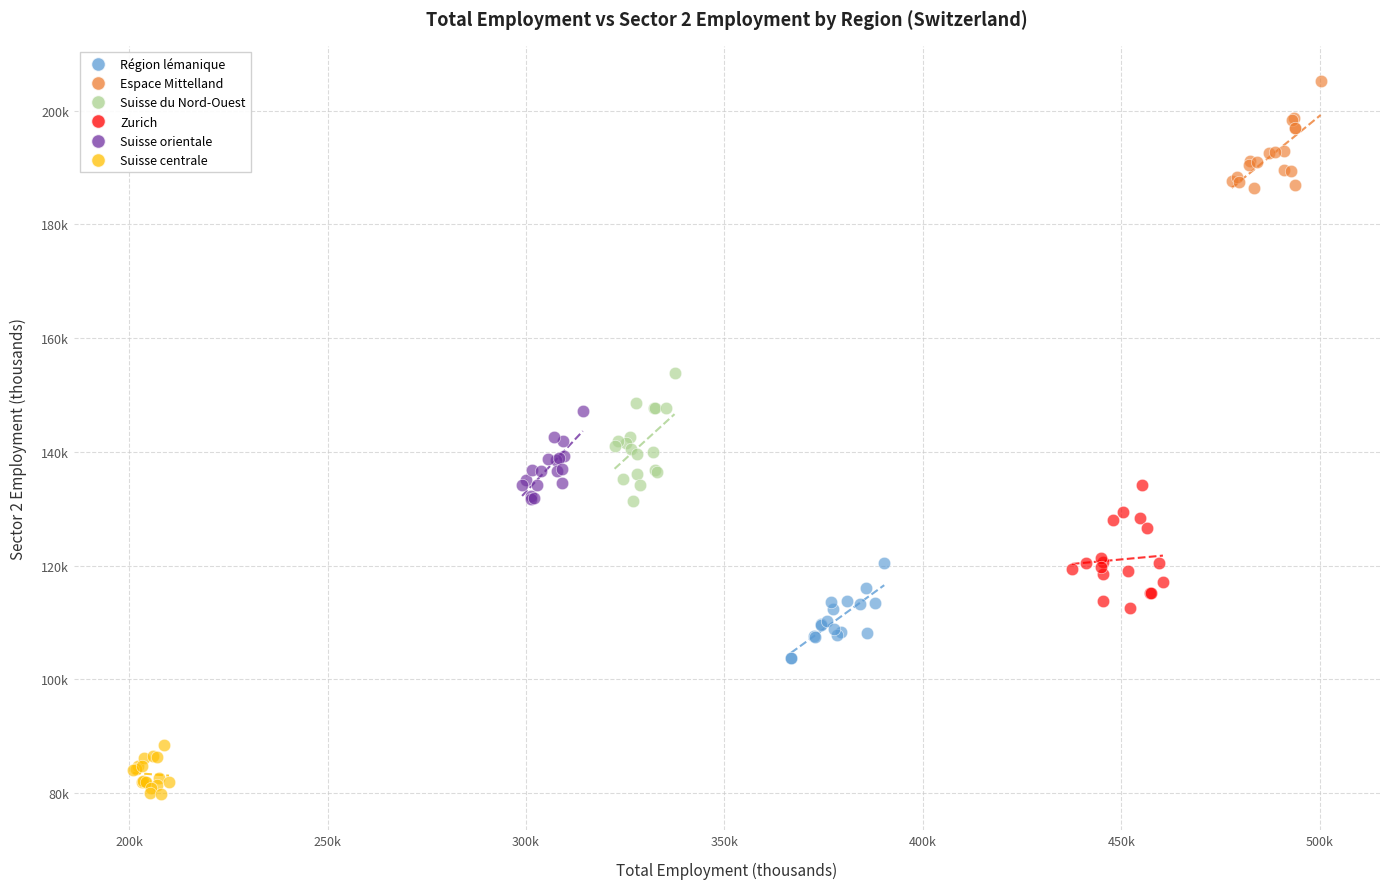

What are all the series names shown in the legend?

Région lémanique, Espace Mittelland, Suisse du Nord-Ouest, Zurich, Suisse orientale, Suisse centrale